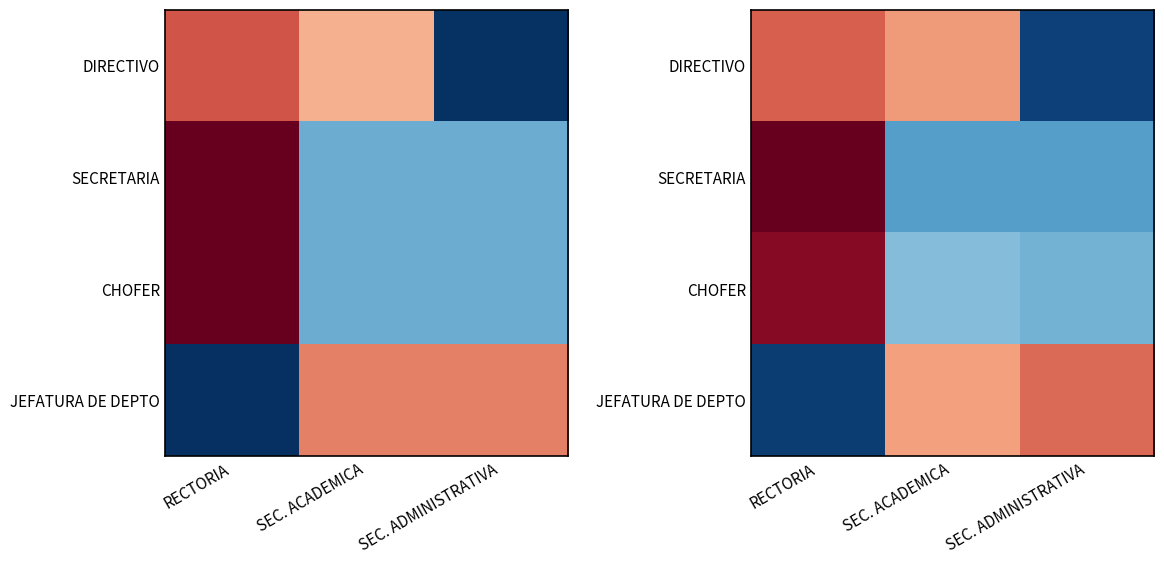

What is the sum of the JEFATURA DE DEPTO values at RECTORIA and SEC. ADMINISTRATIVA?

-0.5